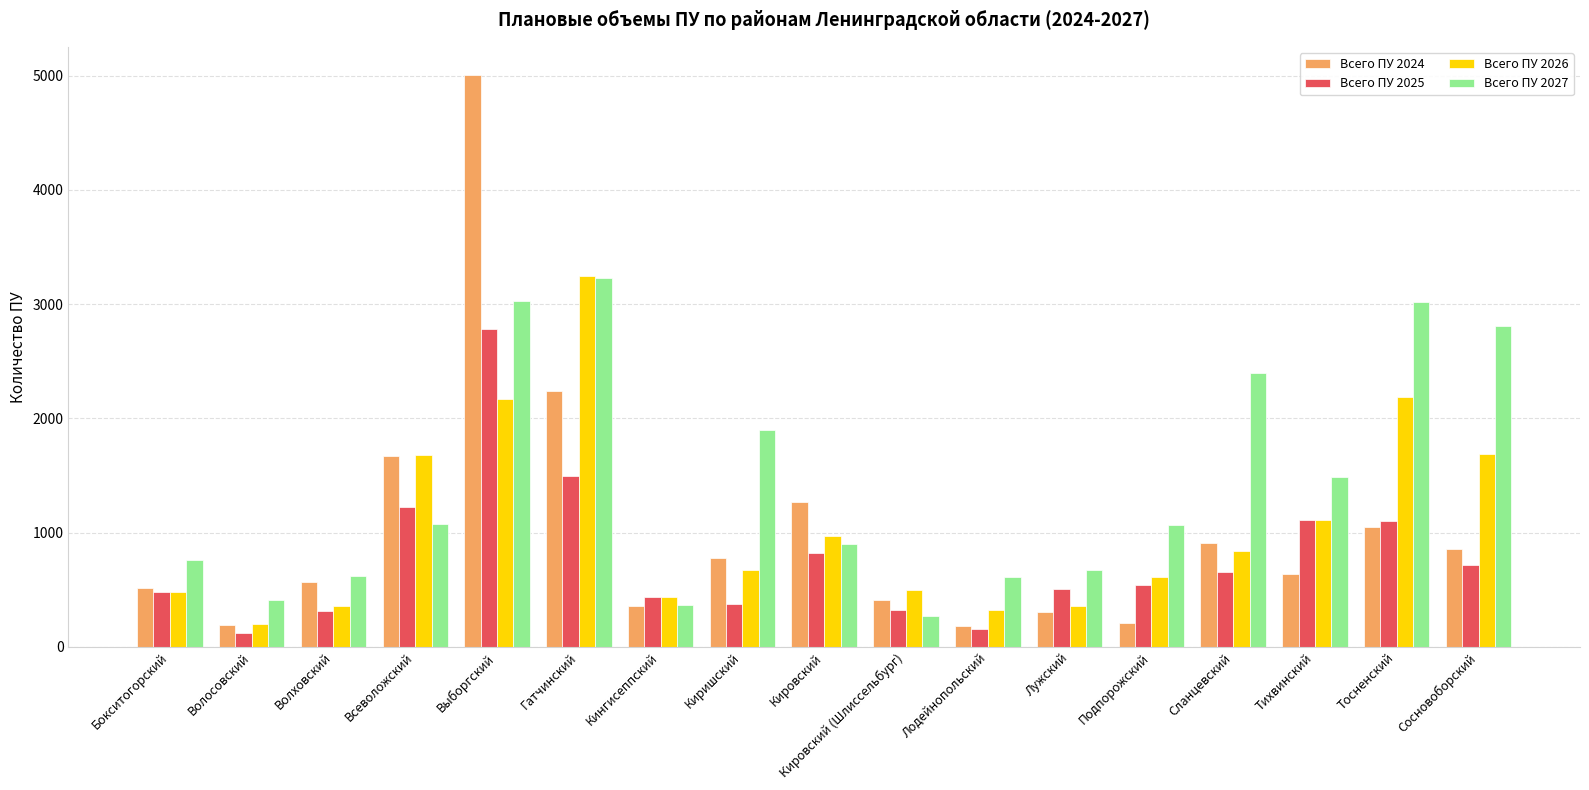

What is the difference between the highest and lowest values at Выборгский?

2830